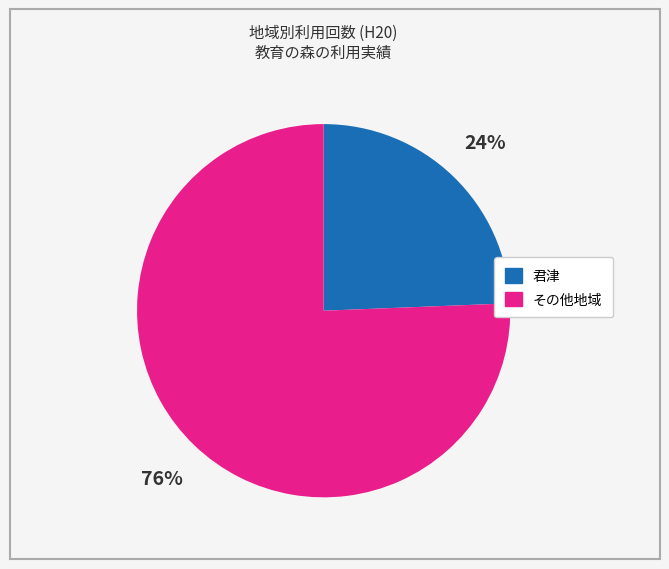

To the nearest percent, what is the average slice percentage?

50%